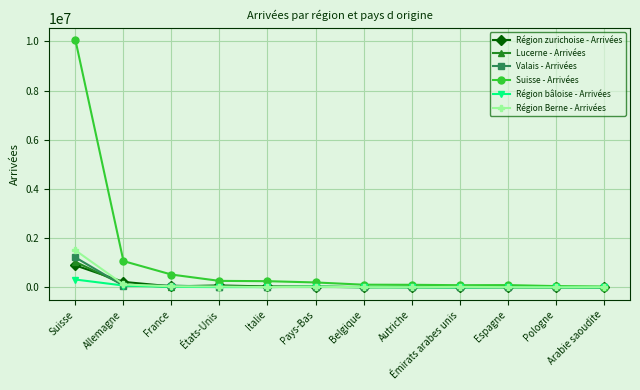

The Suisse - Arrivées series shows 266193 at États-Unis. True or false?

True